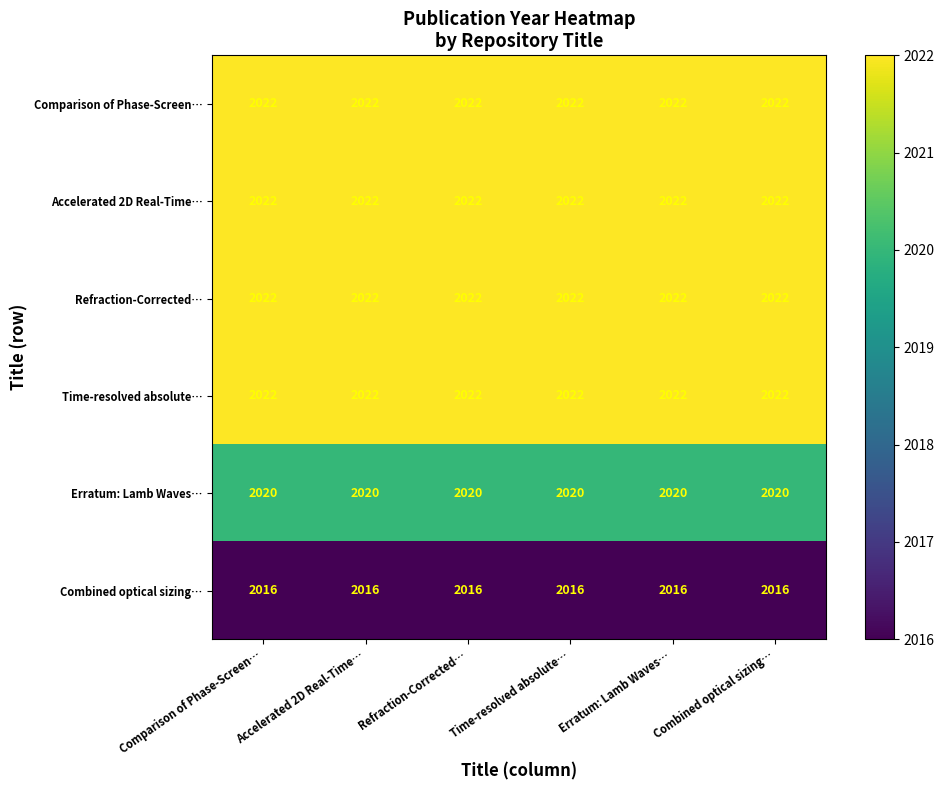

The Refraction-Corrected… series shows 2889 at Erratum: Lamb Waves…. True or false?

False